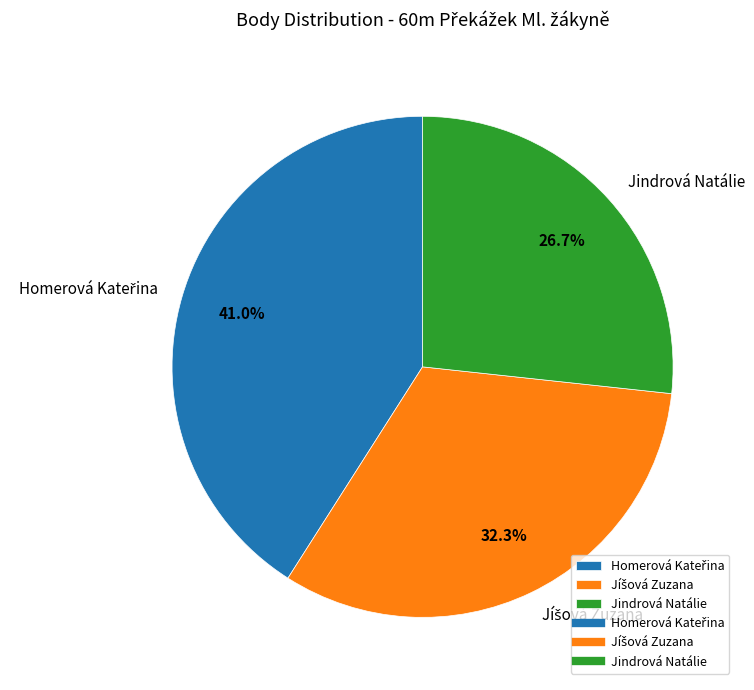

What is the smallest slice in the pie chart?

Jindrová Natálie